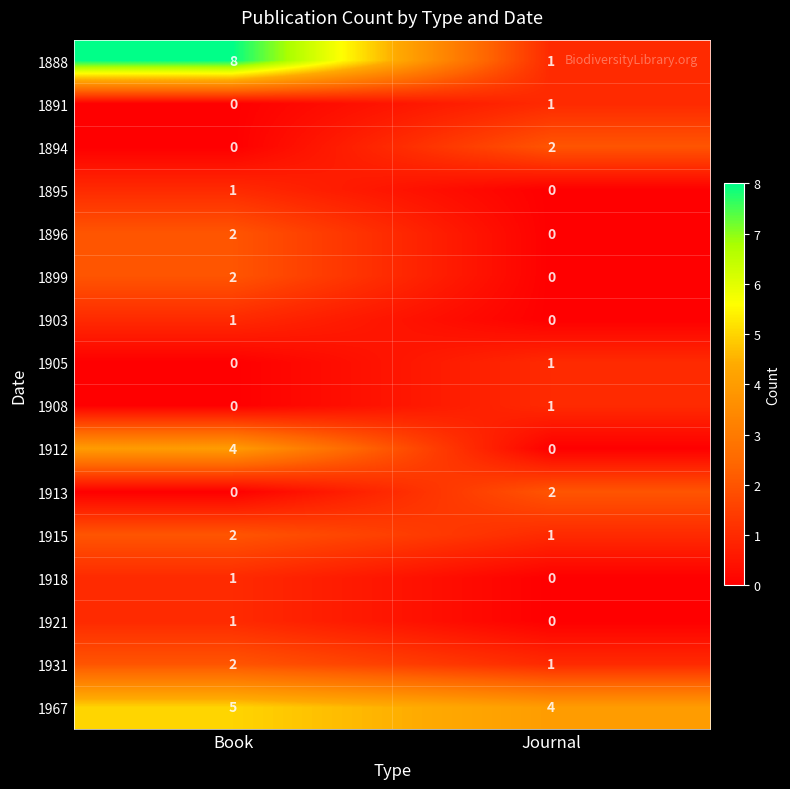

How many positive values does the 1913 series have?

1